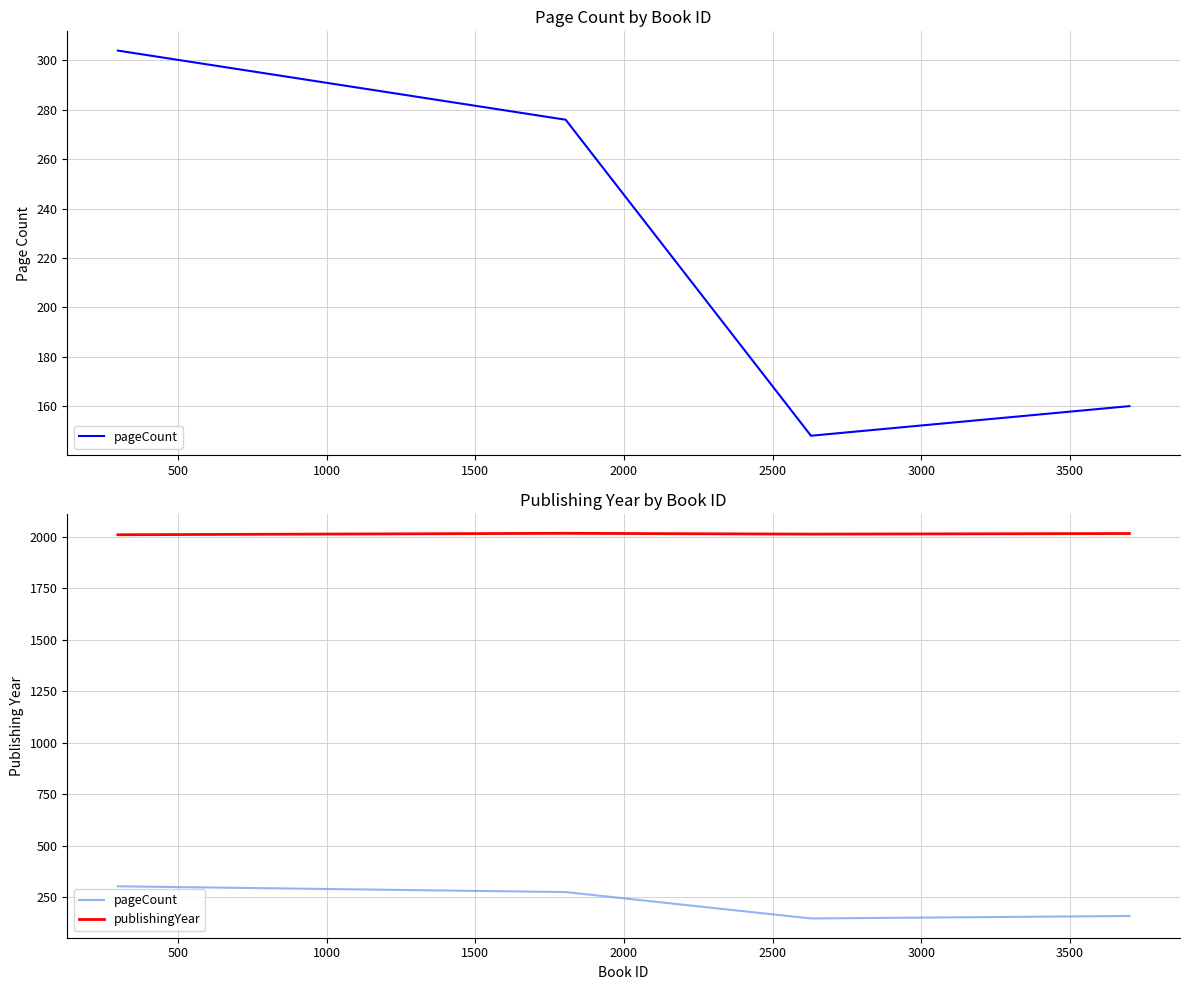

True or false: pageCount has a value of 235 at 1500.

False